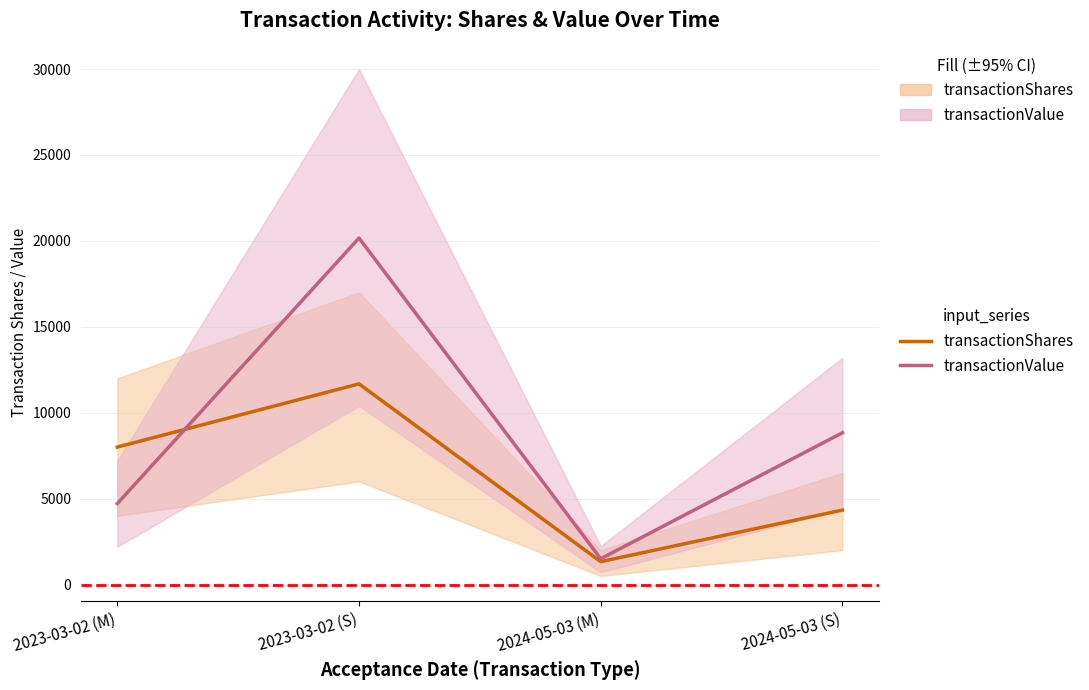

What is the value of the transactionValue_line point at the 3rd from the left?

1500.4